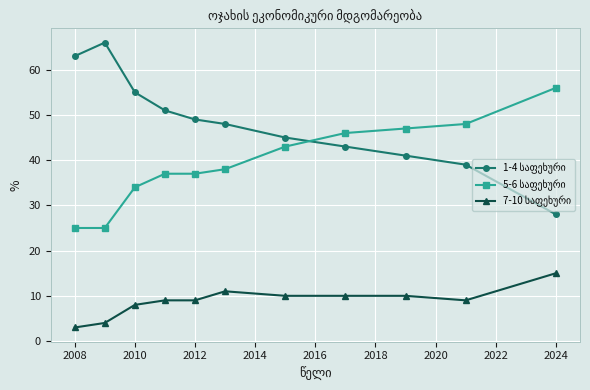

At how many categories does at least one series exceed 29?

11